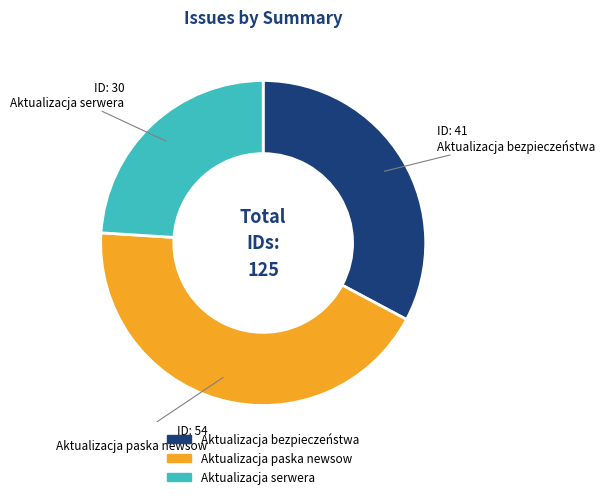

Is there a majority slice in this chart?

No